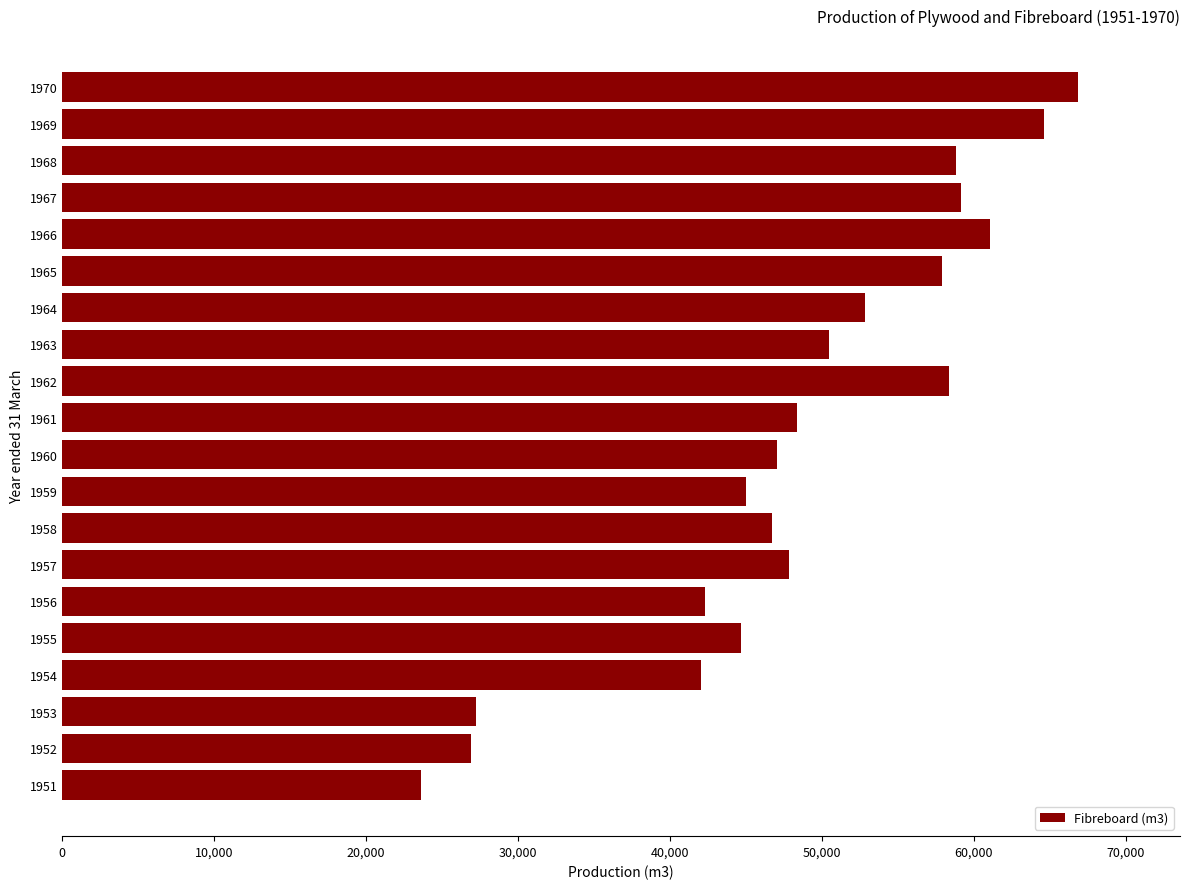

Which category has the highest value across all series?

1970